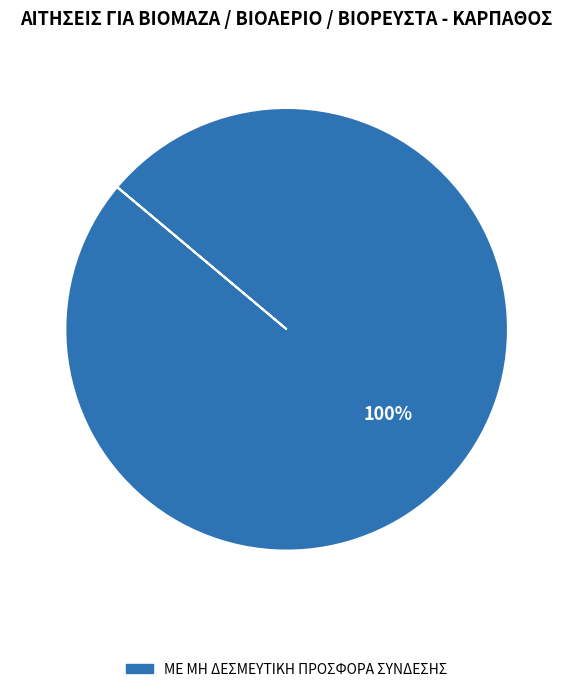

How many slices are in this pie chart?

1